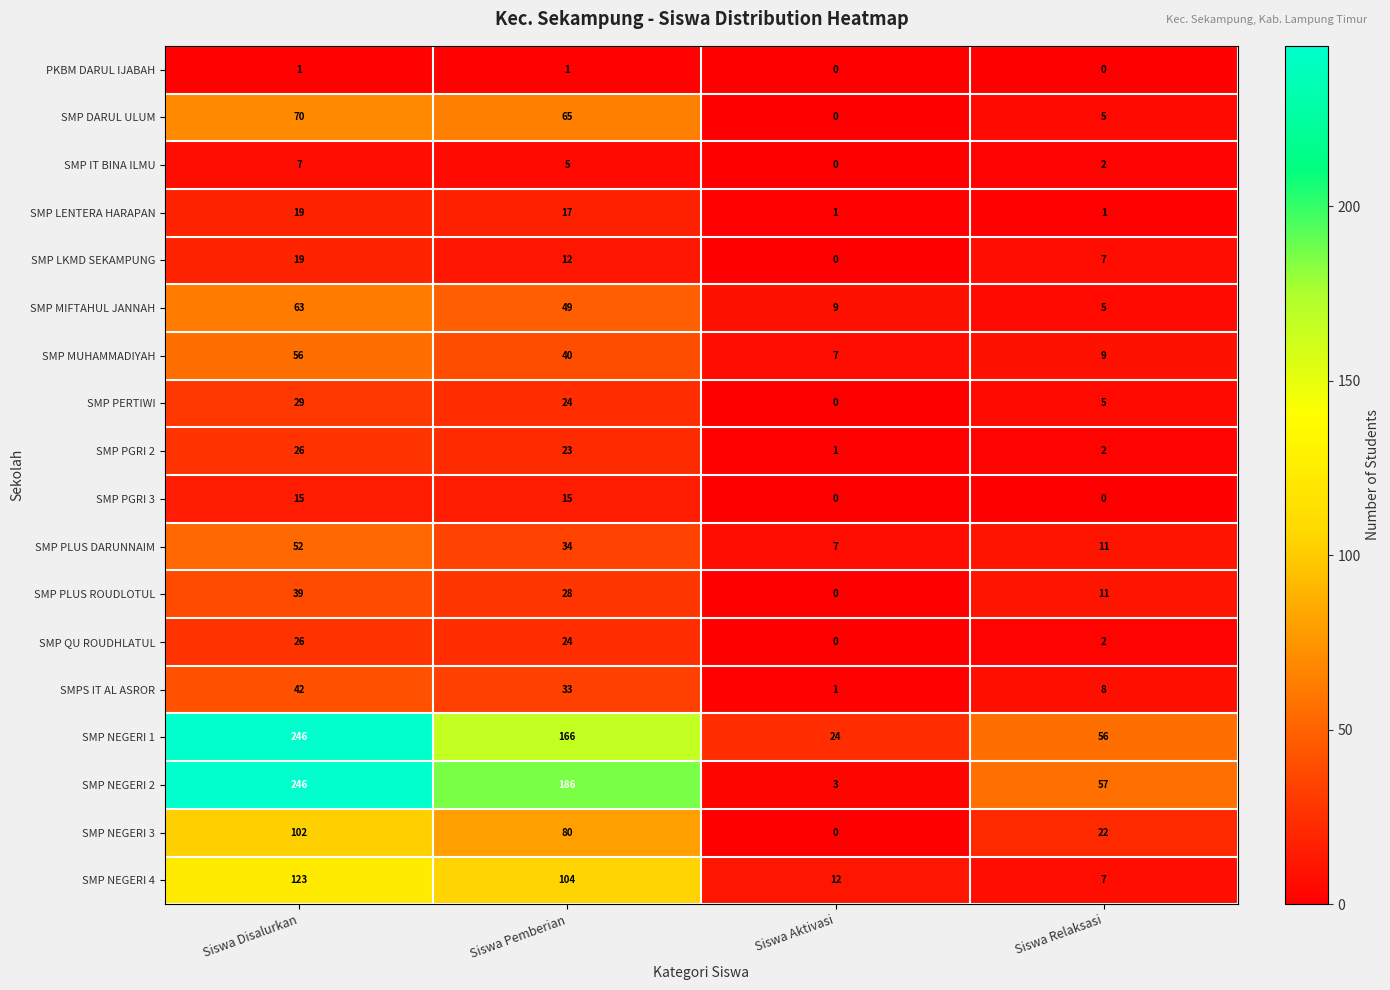

The SMP MIFTAHUL JANNAH series shows 49 at Siswa Pemberian. True or false?

True